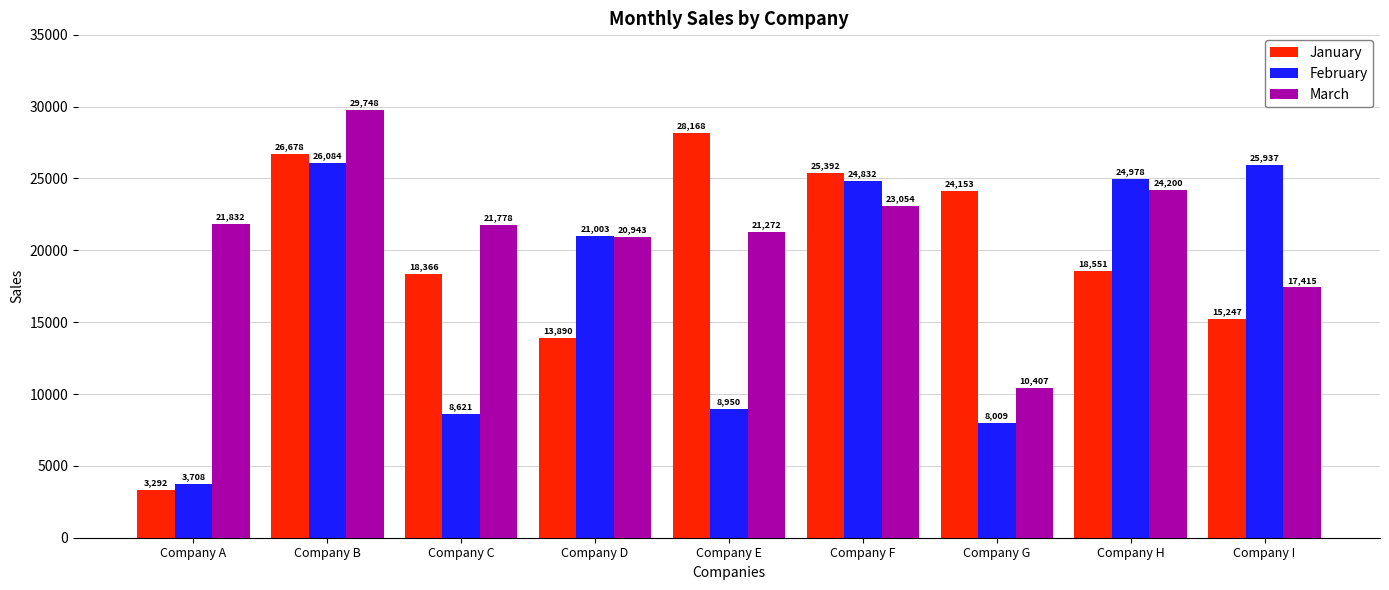

Rank the categories by March value from highest to lowest.

Company B, Company H, Company F, Company A, Company C, Company E, Company D, Company I, Company G